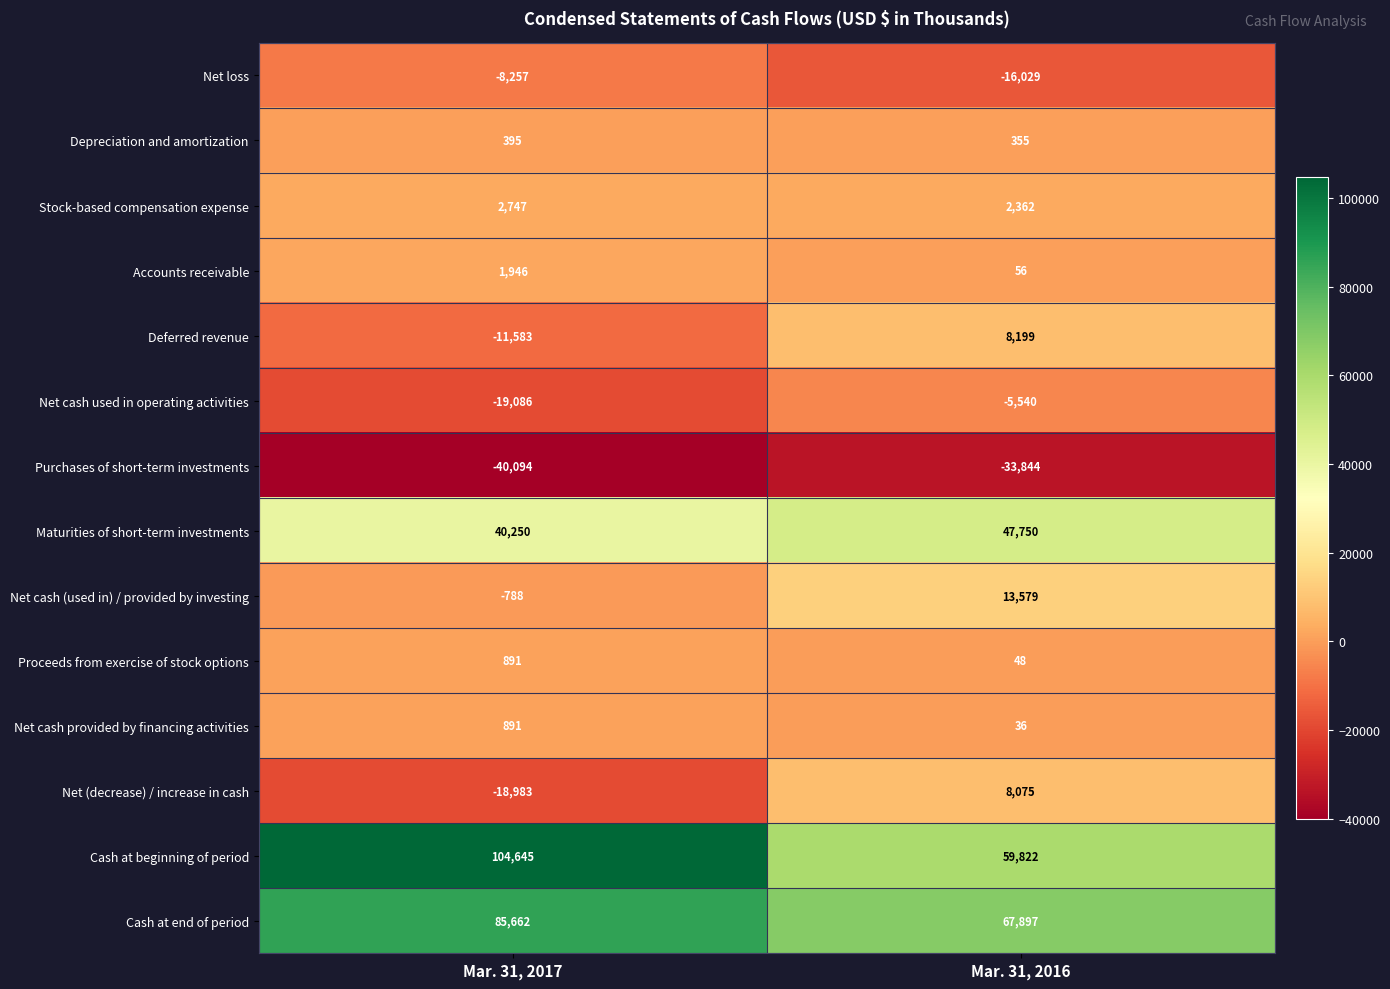

List the labels in order of Net cash (used in) / provided by investing value, largest first.

Mar. 31, 2016, Mar. 31, 2017